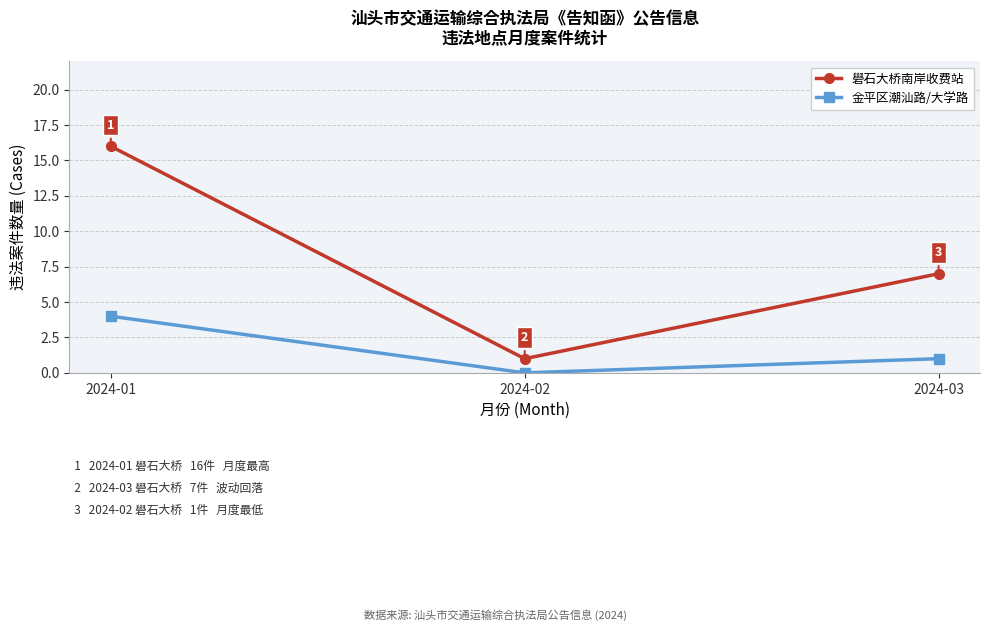

Which series has the widest spread of values?

礐石大桥南岸收费站